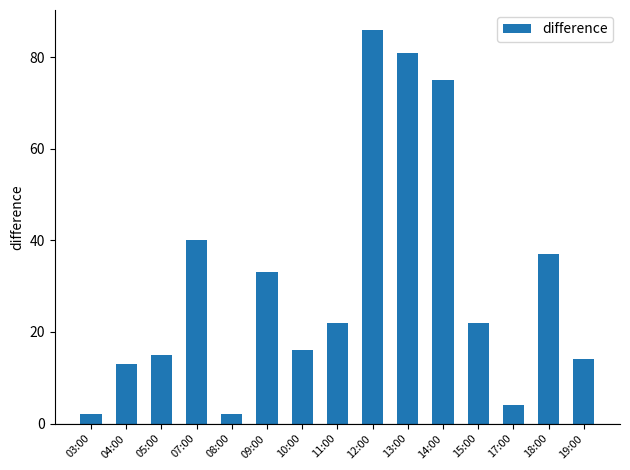

What is the smallest value displayed?

2